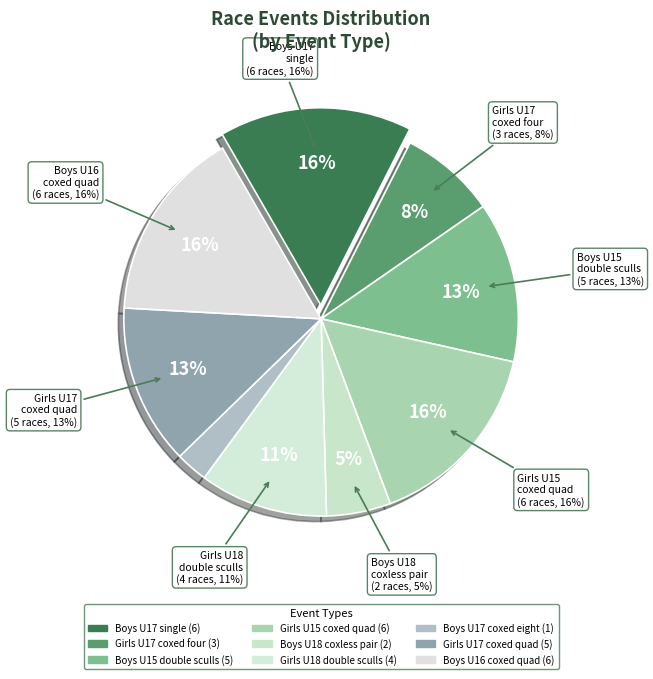

Is it true that Girls U15 coxed quad sculls is 27% of the pie?

False